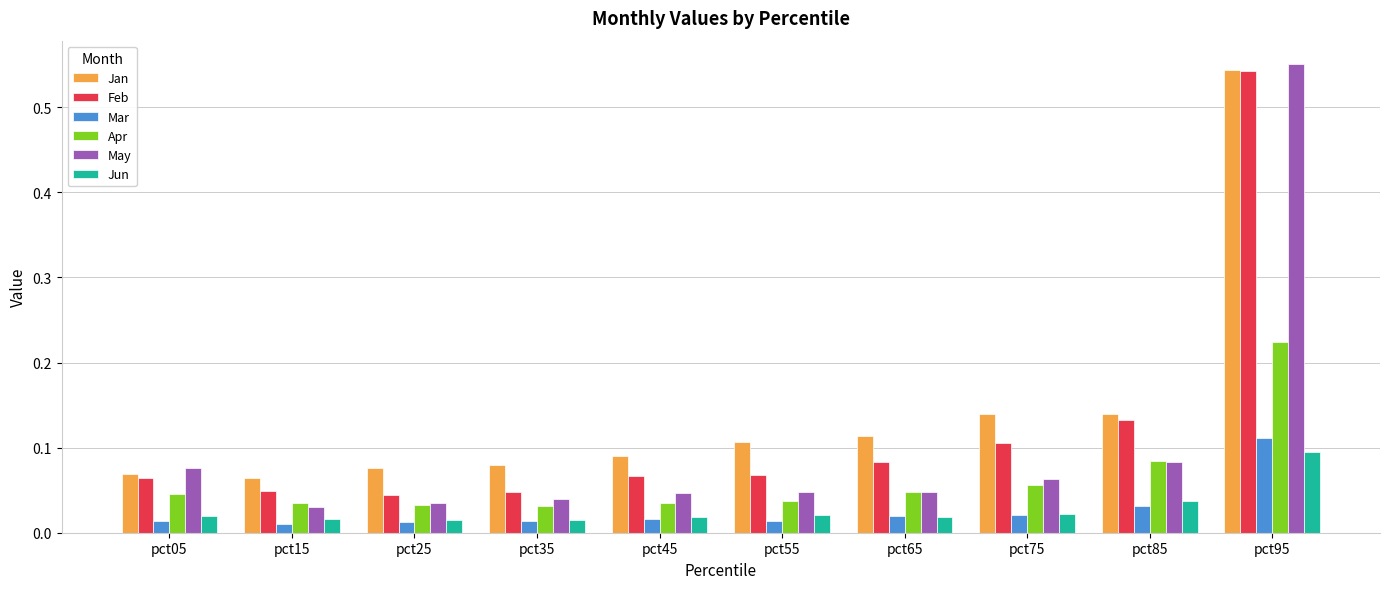

Count the Jun values in the range 0 to 1.

10